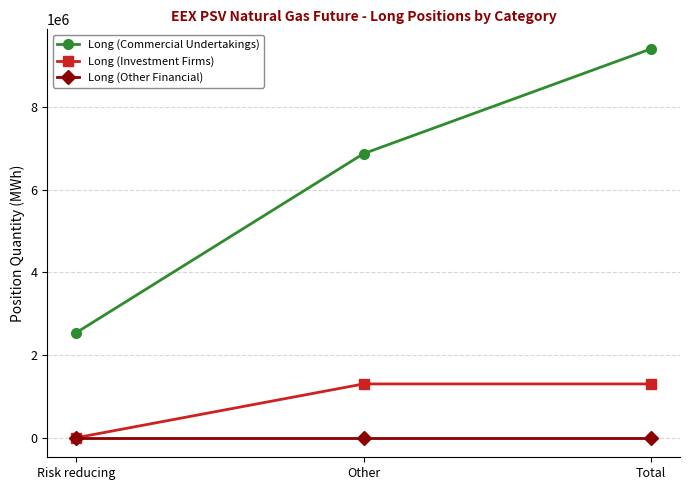

What is the difference between the maximum and minimum values in the Long (Investment Firms) series?

1302984